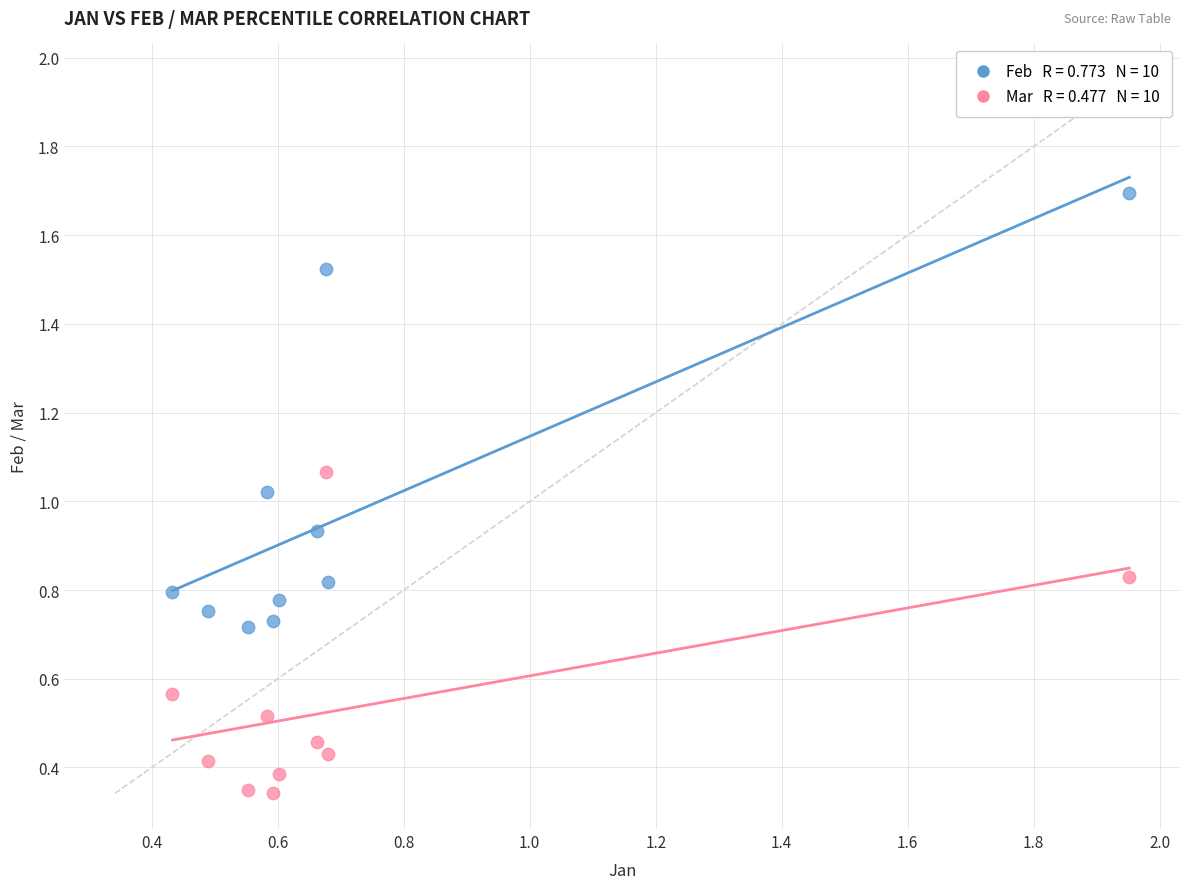

Across all data points, what is the range of Y values (max minus min)?

1.4